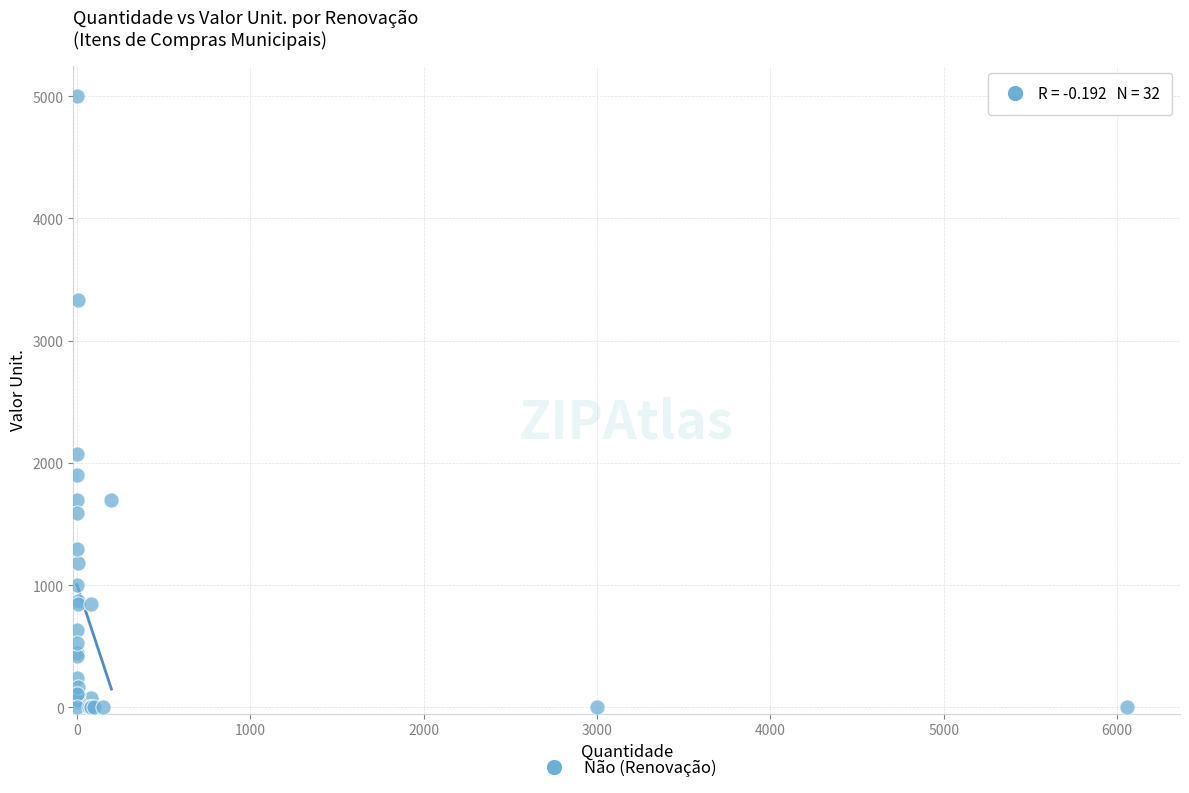

What Y value in the scatter plot is closest to 2500?

2070.0